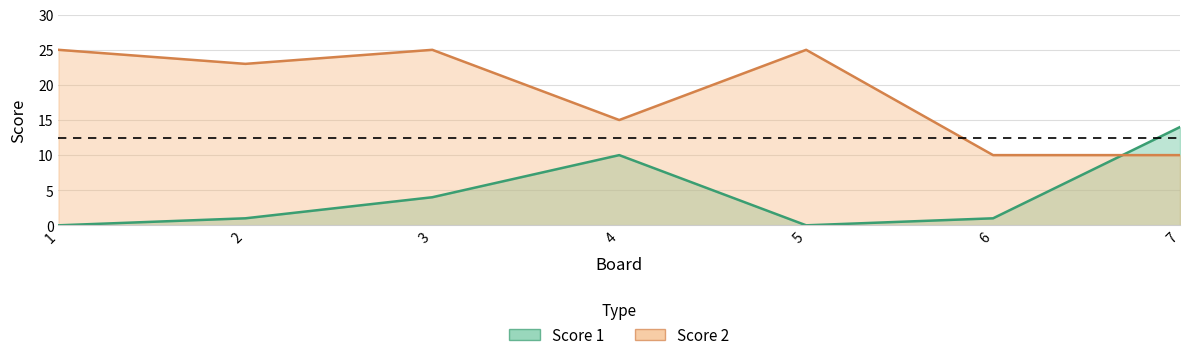

What is the sum of the Score 2 values at 1 and 3?

50